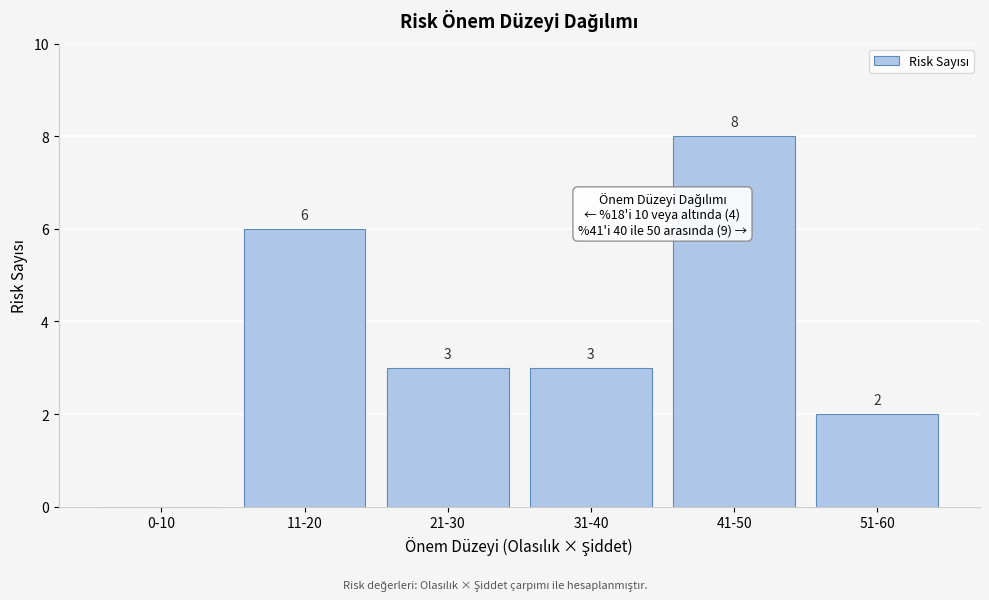

Reading left to right, what are all the values shown in this chart?

0-10=0	11-20=6	21-30=3	31-40=3	41-50=8	51-60=2